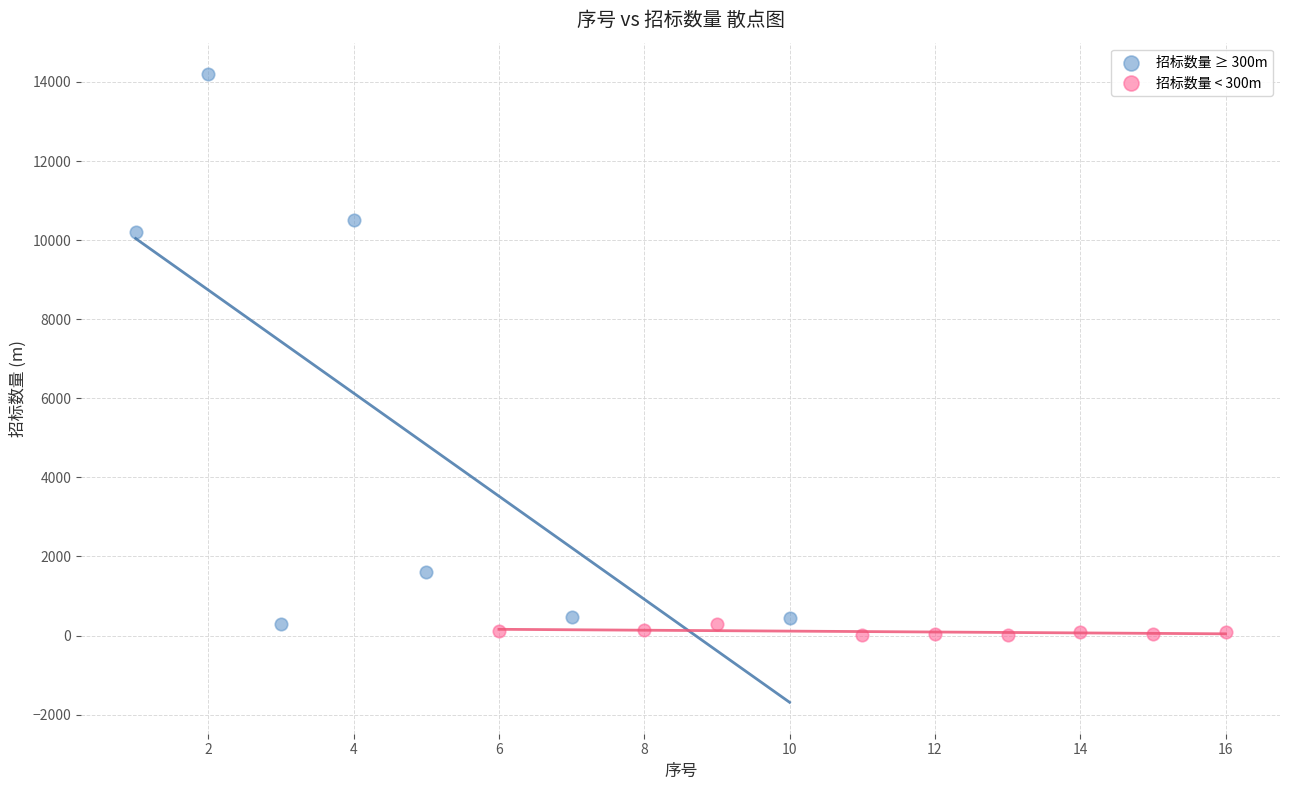

Which series contains the highest Y value?

招标数量 ≥ 300m